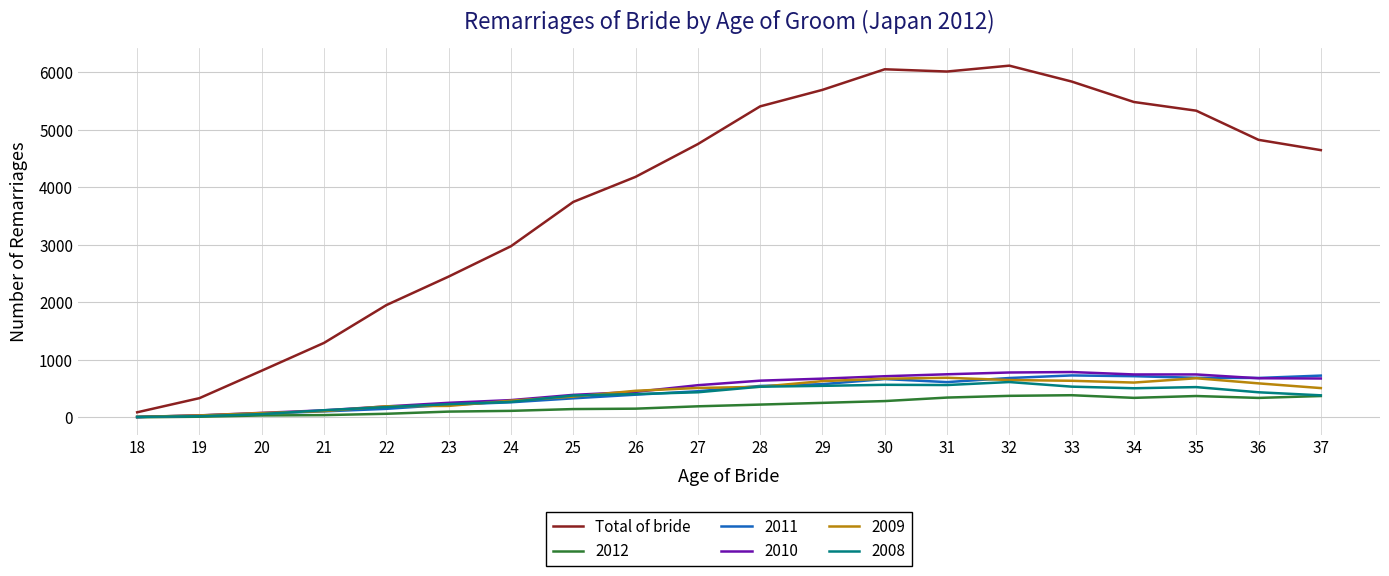

Which series has the largest total across all categories?

Total of bride